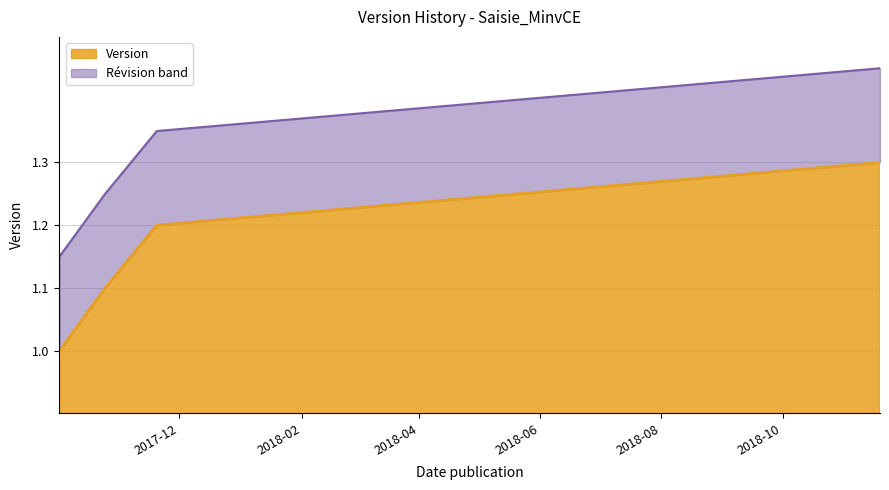

What is the sum of the values at 2017-10-02 and 2017-11-20?

2.2